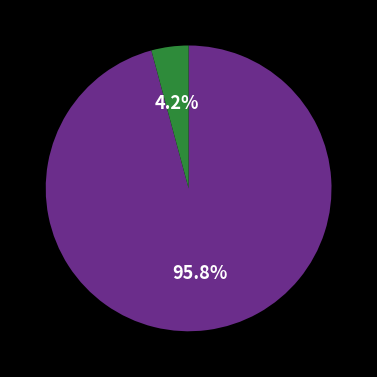

Does any single category account for the majority?

Yes